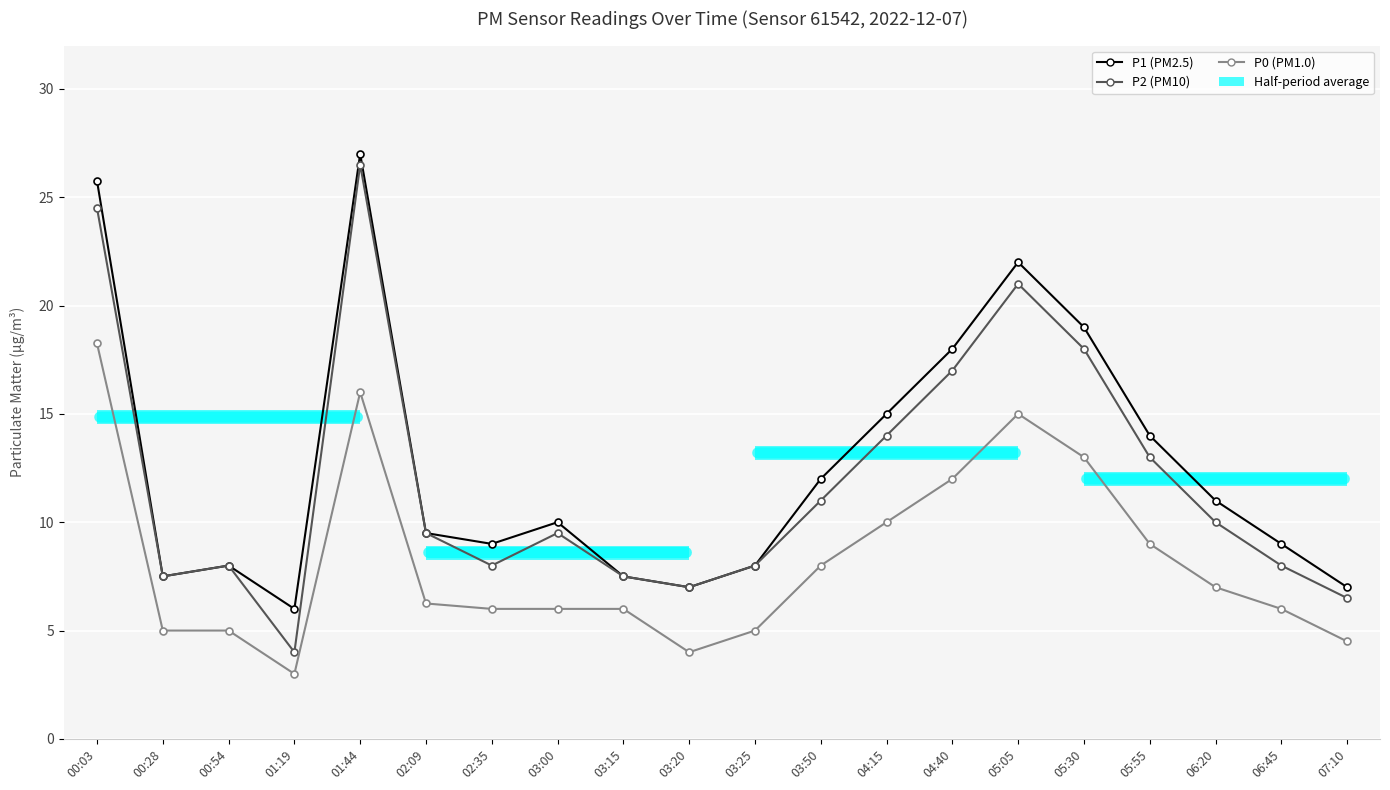

In P2 (PM10), how many points are higher than both neighbors (excluding endpoints)?

4